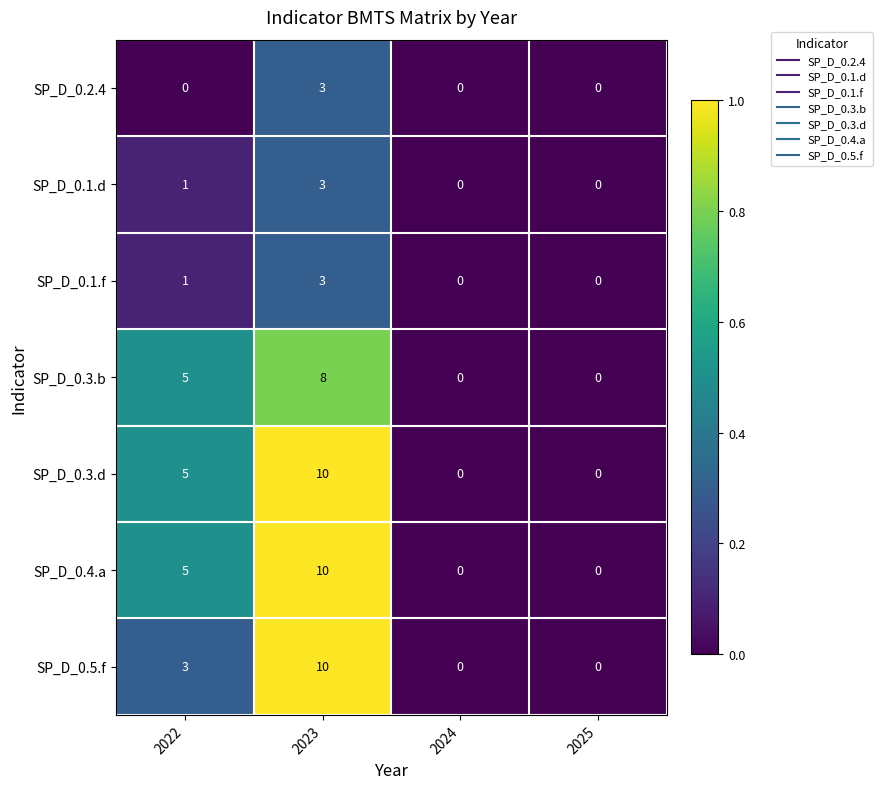

Count the number of data series in this chart.

7